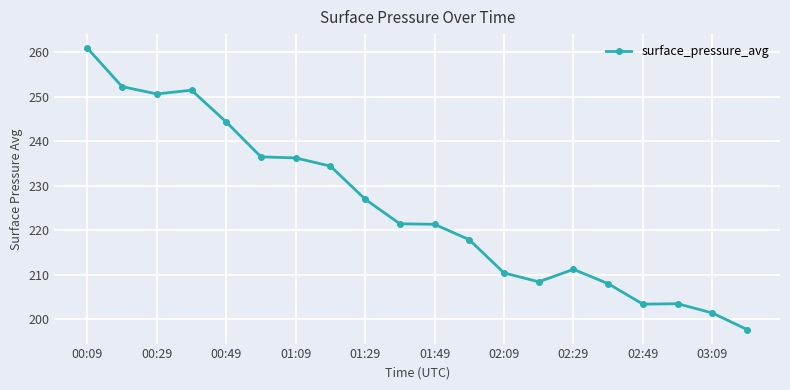

Is this an area chart (filled region under the line)?

No